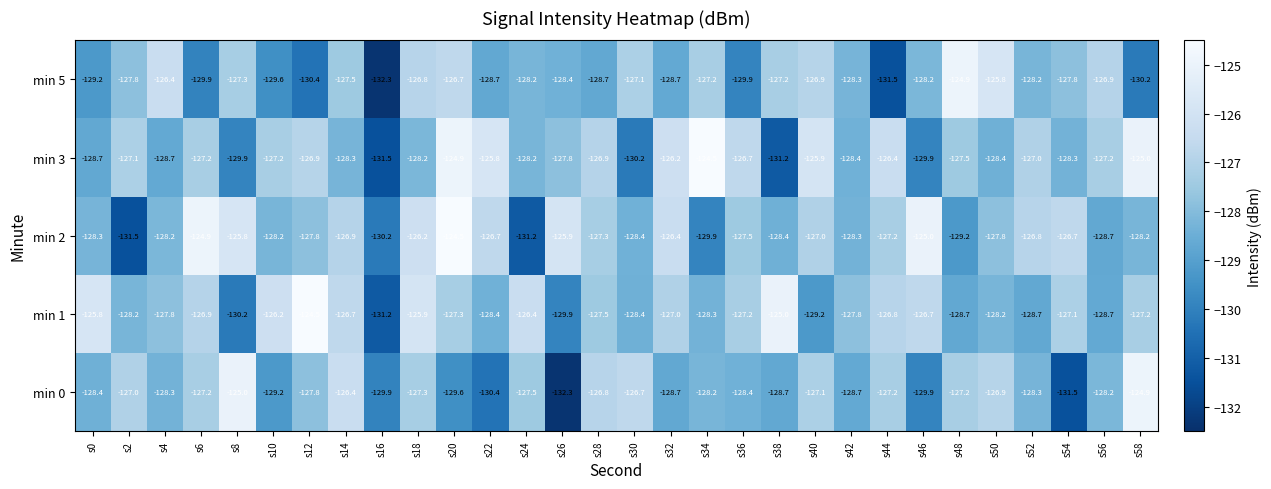

Read the min 0 value at s40.

-127.1